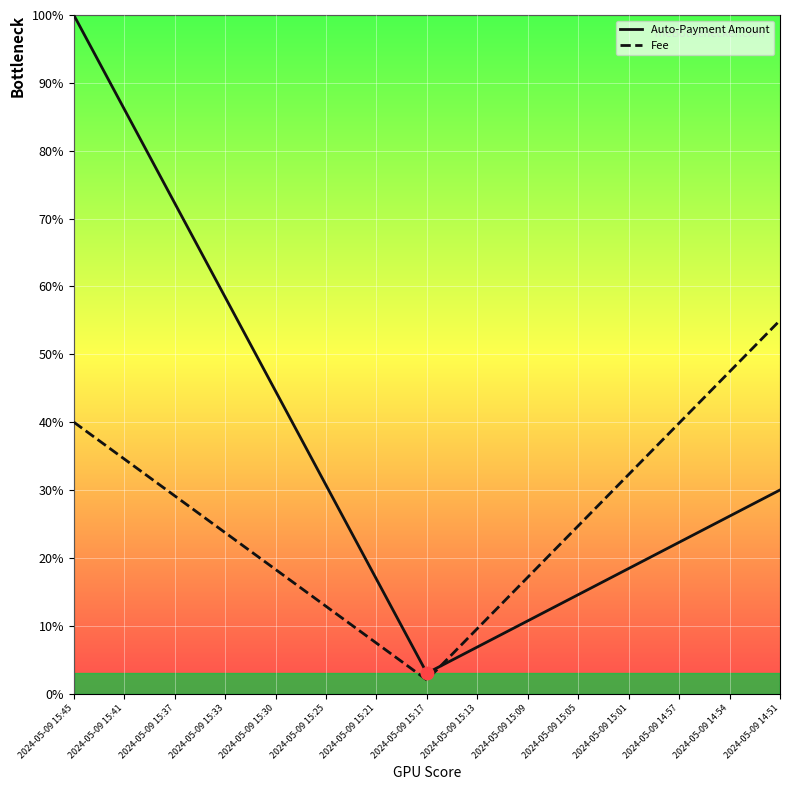

What is the total value across all series at 2024-05-09 15:30?

62.9